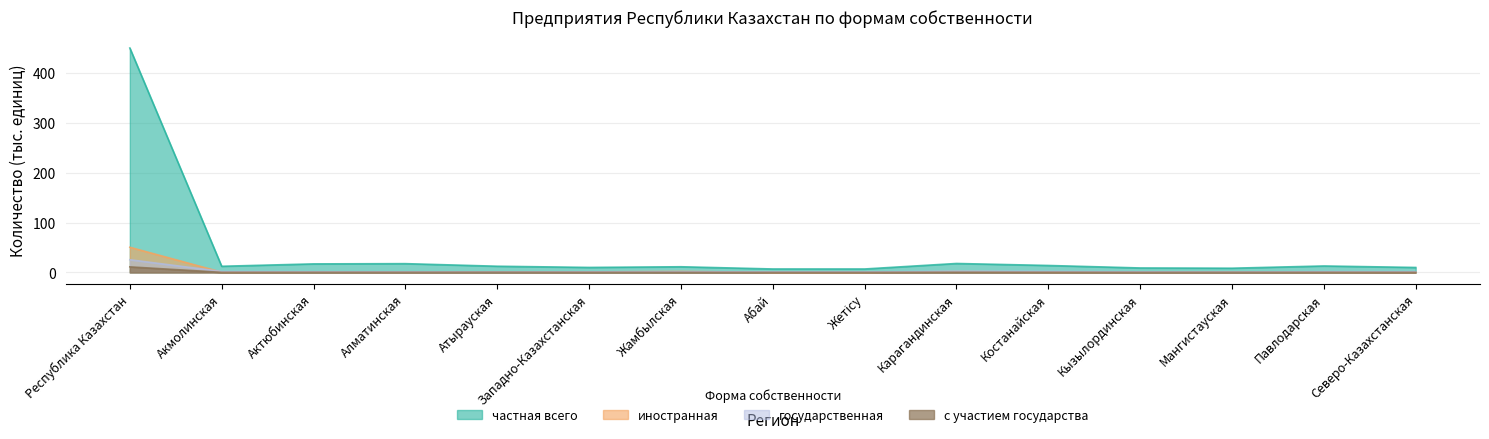

Where is иностранная nearest to the value 25?

Жамбылская